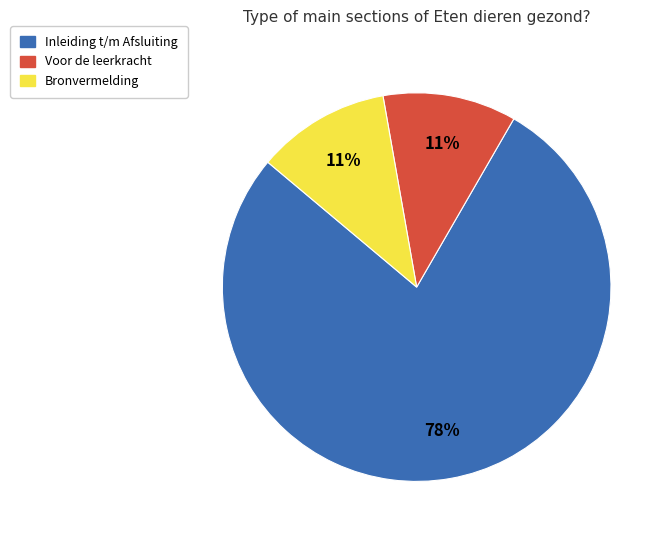

Does any single category account for the majority?

Yes